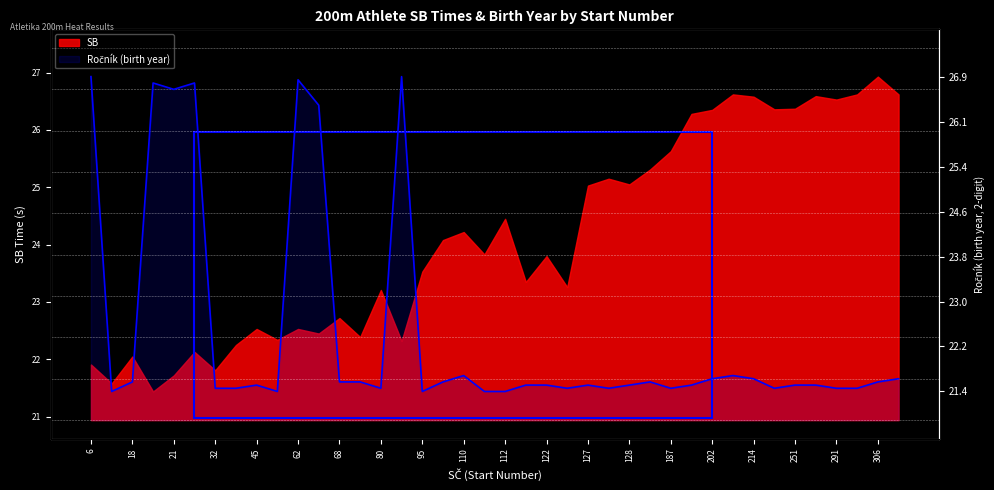

What is the label of the 6th point from the right?

251